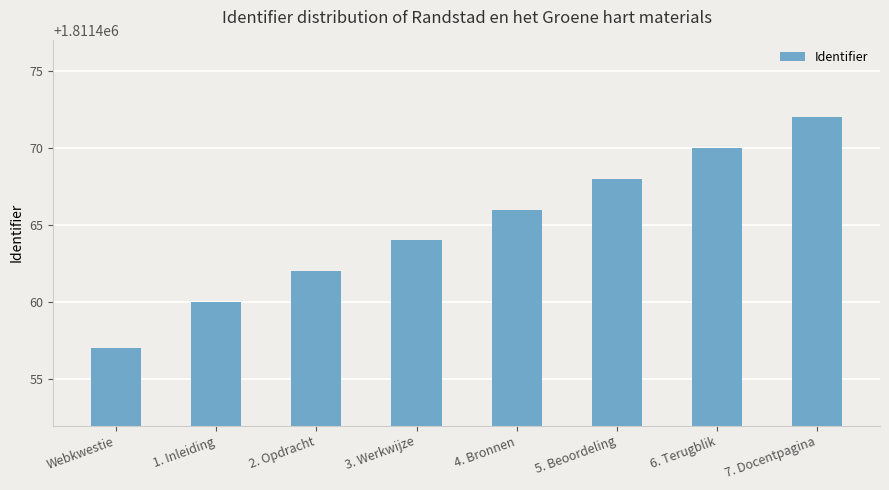

The chart shows a value of 1811460 at 1. Inleiding. True or false?

True